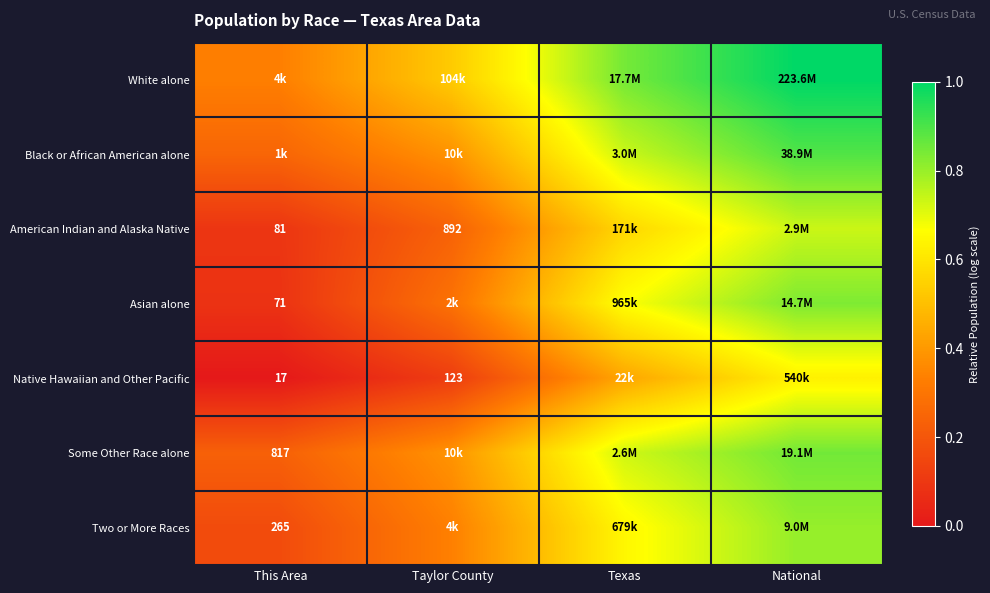

At how many categories does at least one series exceed 0?

4